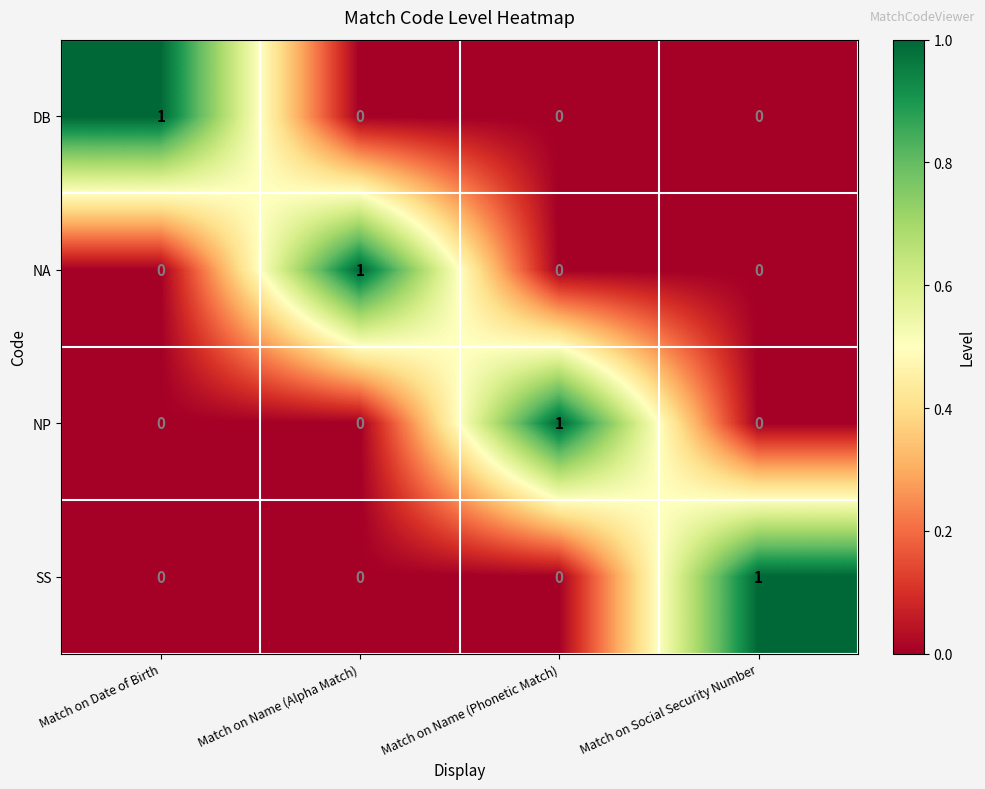

What is the maximum value shown in the chart?

1